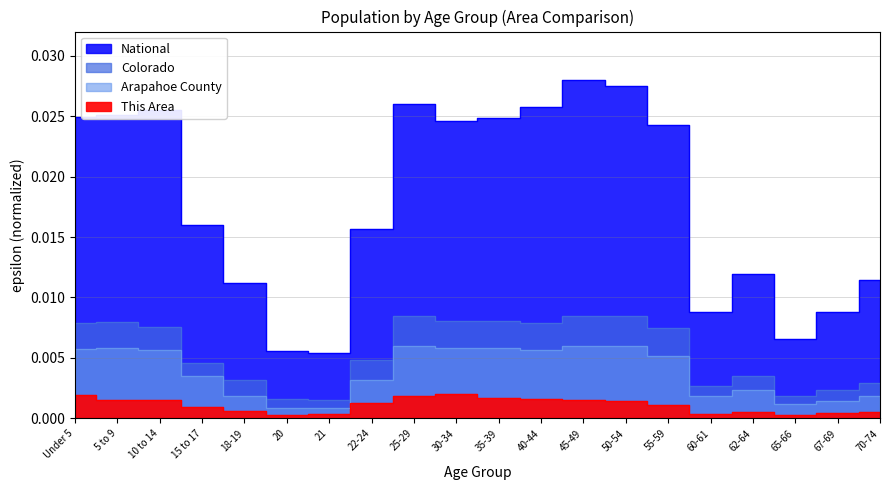

At 55-59, list the series in order from smallest to largest.

This Area, Arapahoe County, Colorado, National